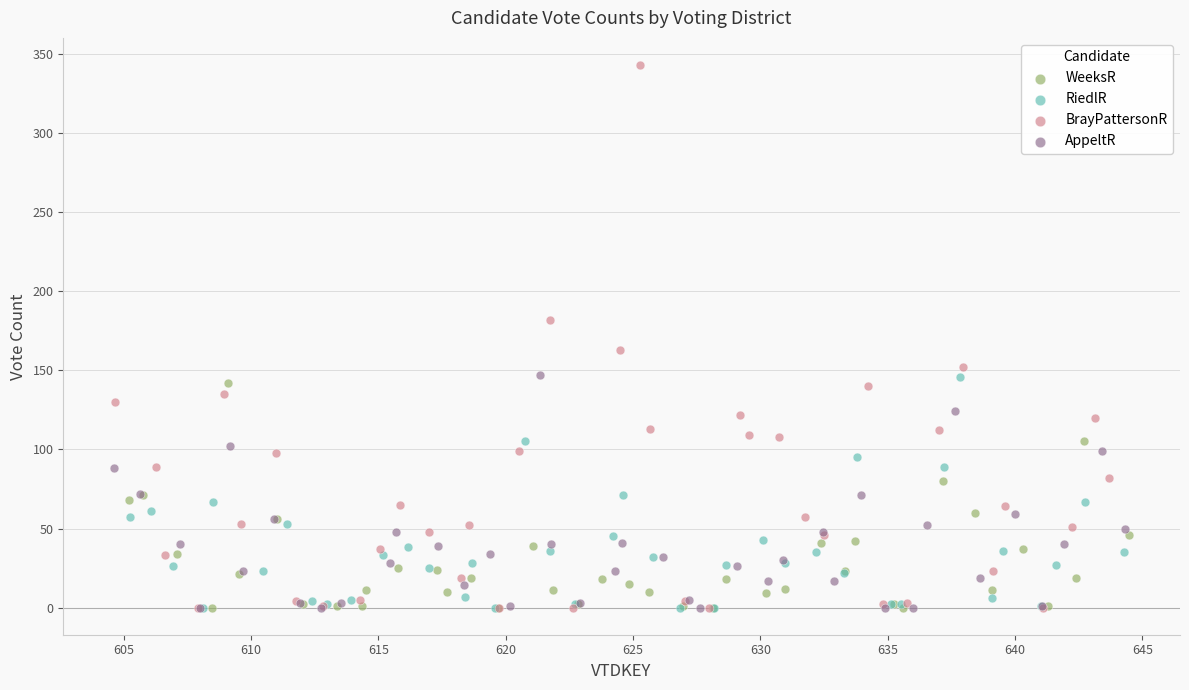

What are all the series names shown in the legend?

WeeksR, RiedlR, BrayPattersonR, AppeltR